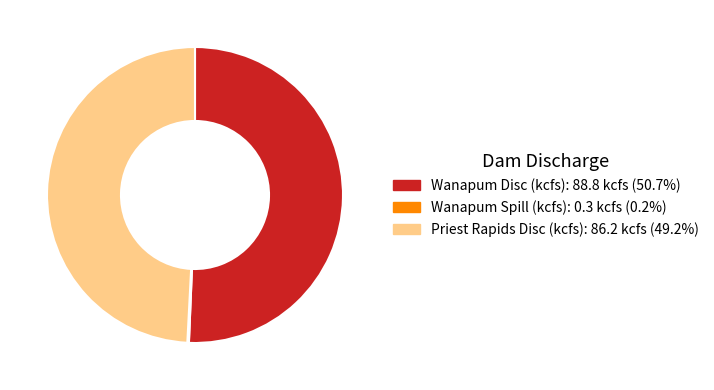

Does any single category account for the majority?

Yes